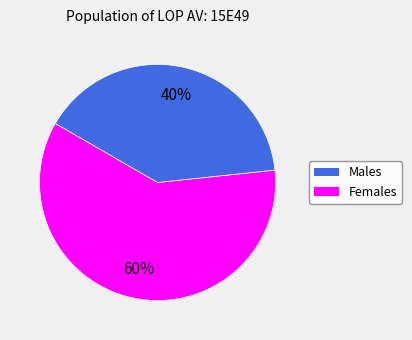

To the nearest percent, what is the average slice percentage?

50%